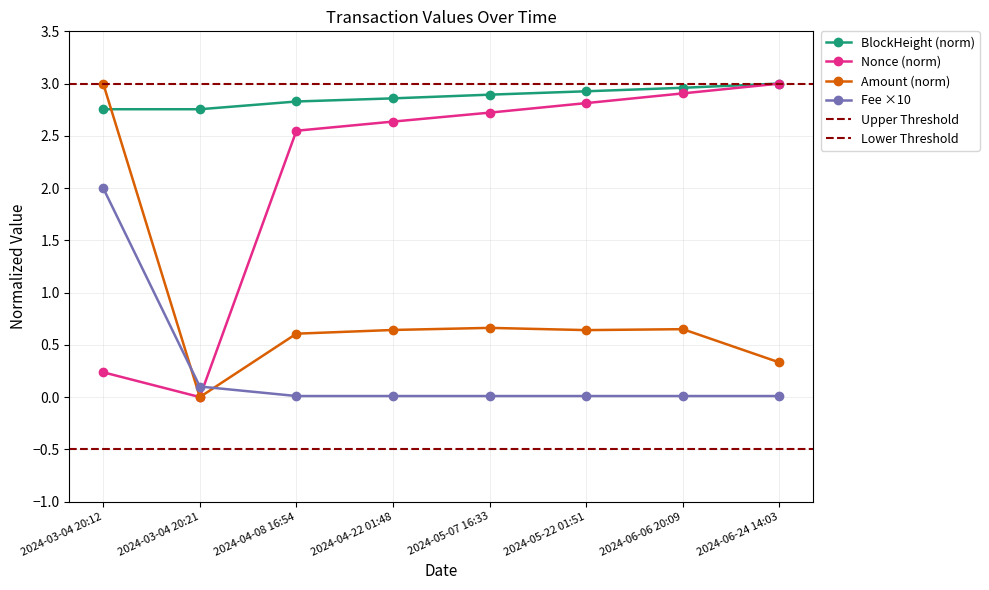

Which series has the largest total across all categories?

BlockHeight_norm